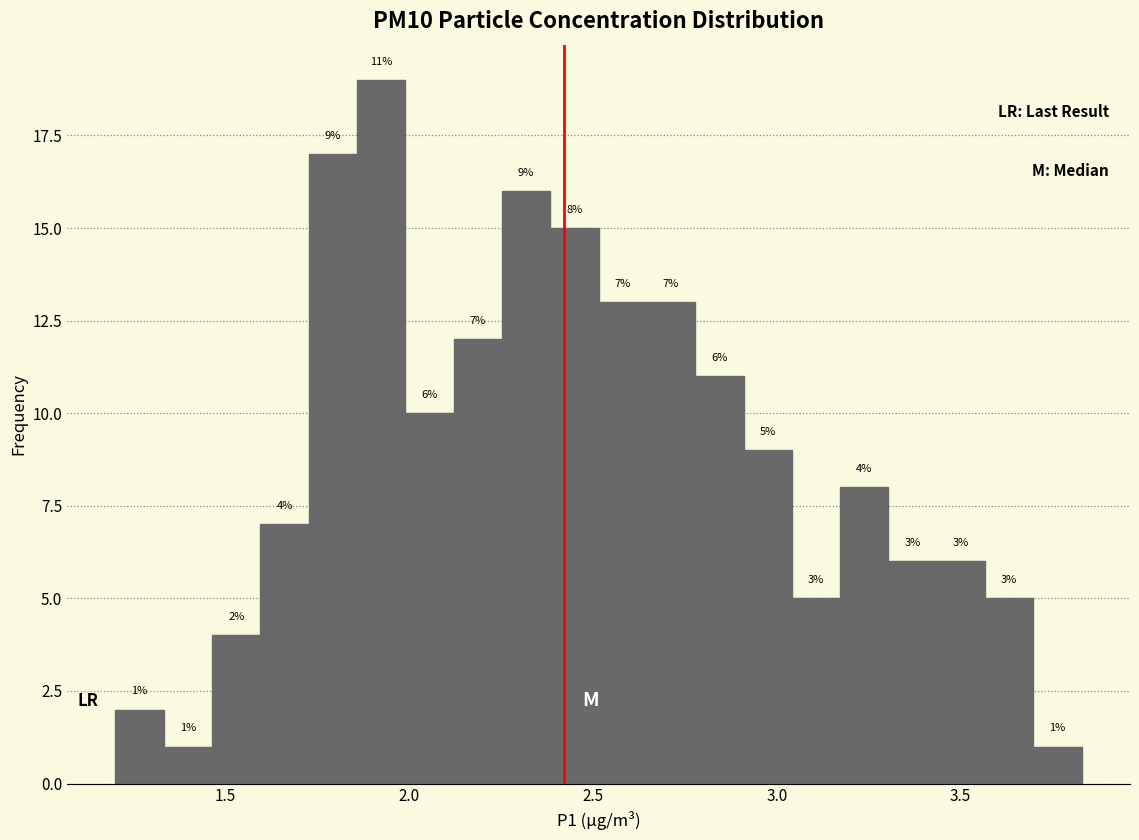

Around what value on the x-axis is the tallest bar? Give the approximate position of its centre, as read against the axis.

1.90